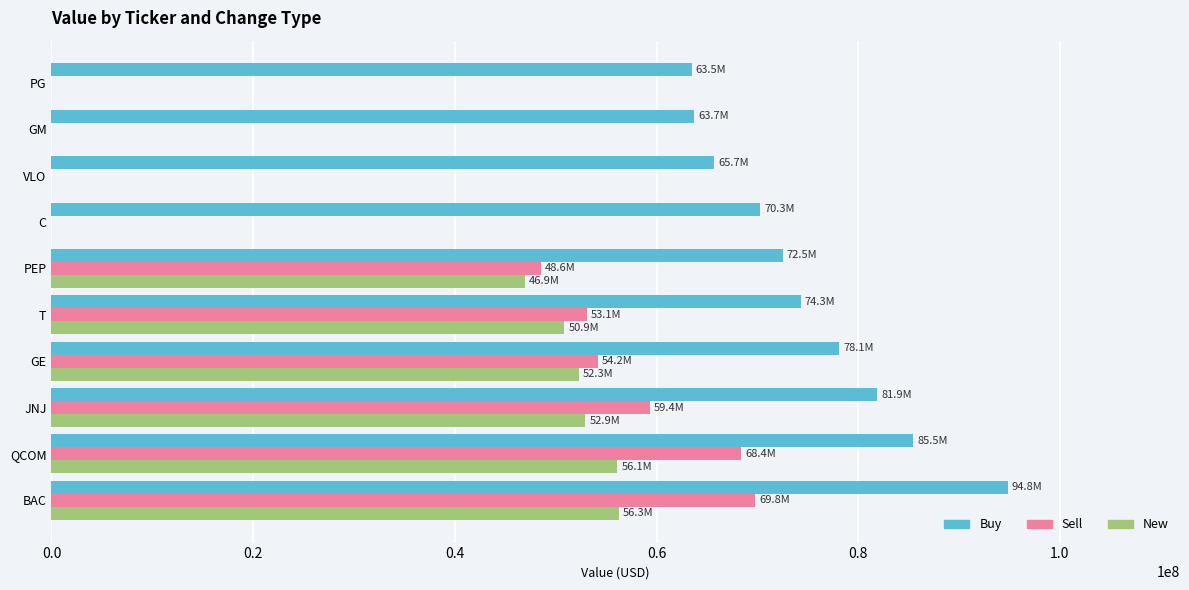

Between QCOM and PEP, which series saw the biggest shift?

Sell